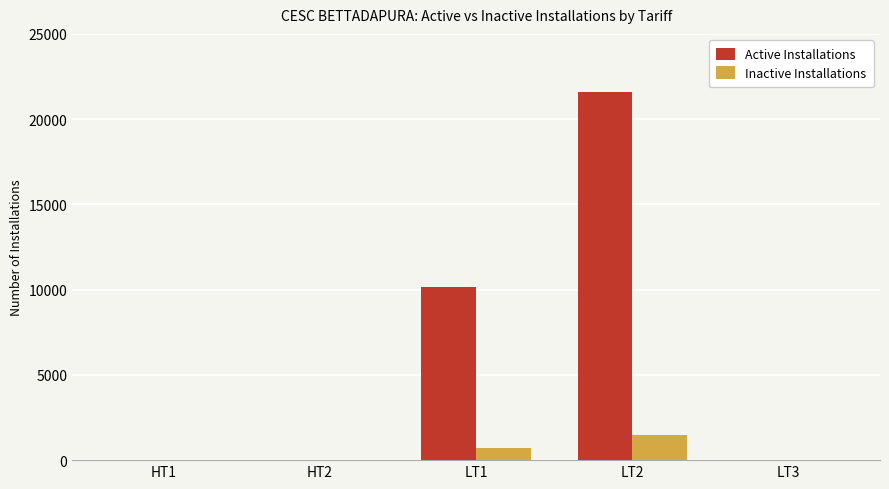

The value of Active Installations at LT2 is 36042. True or false?

False